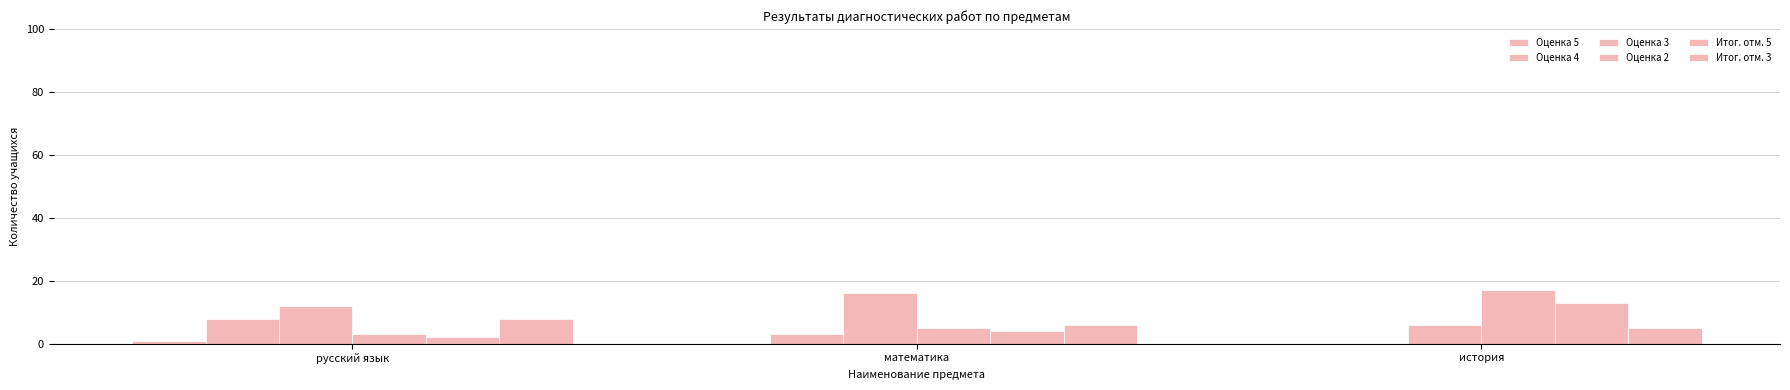

Reading left to right, transcribe all the data shown in this chart.

Оценка 5: 1	0	0
Оценка 4: 8	3	0
Оценка 3: 12	16	6
Оценка 2: 3	5	17
Итог. отм. 5: 2	4	13
Итог. отм. 3: 8	6	5